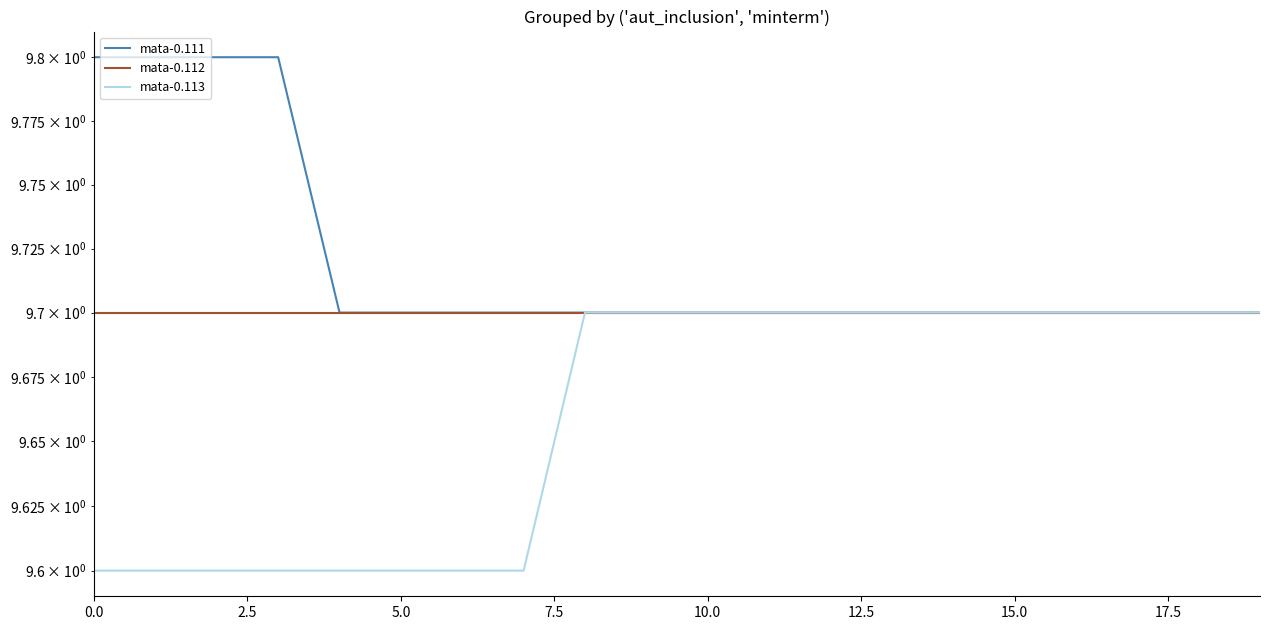

At 16, list the series in order from largest to smallest.

Value-9.80, Value-9.70, Value-9.60